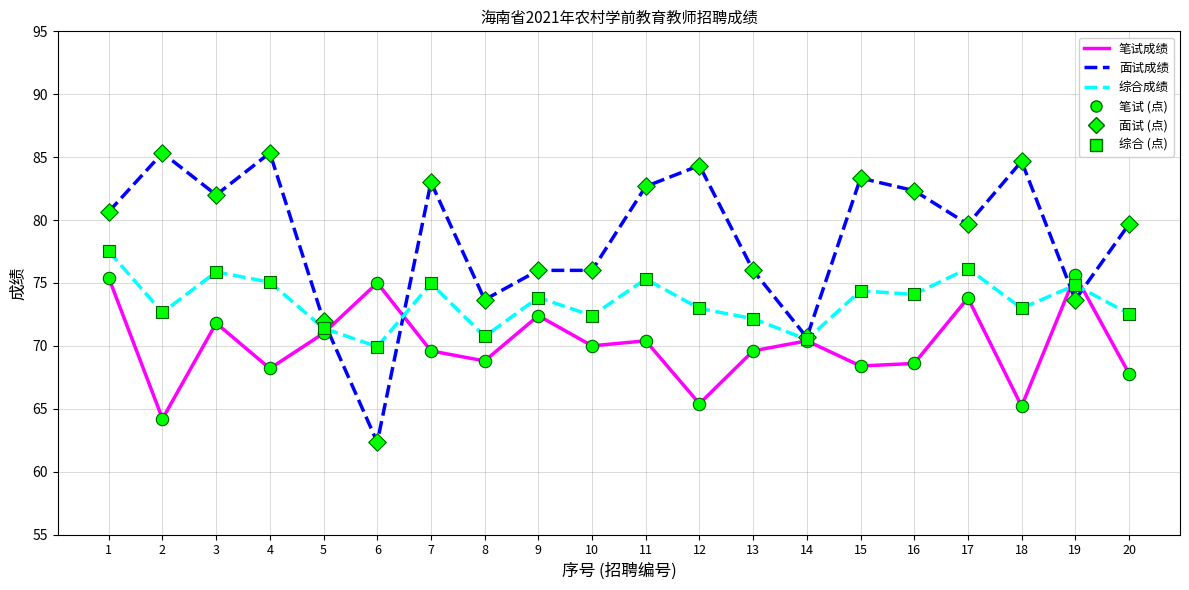

What is the spread (max minus min) of values at 15?

14.9